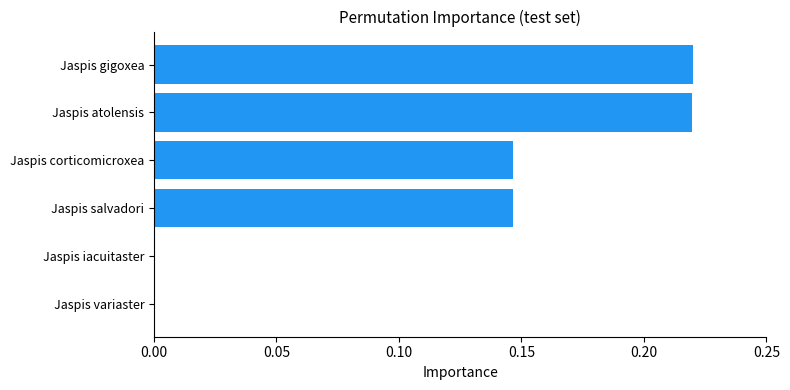

What is the sum of all values?

0.7